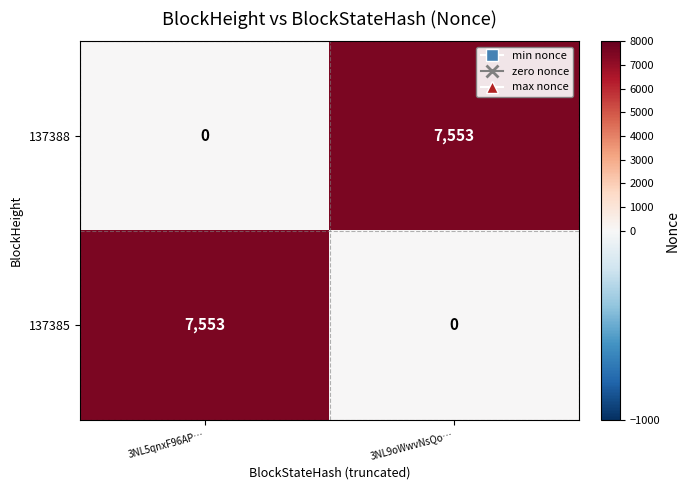

What is the spread (max minus min) of values at 3NL9oWwvNsQo…?

7553